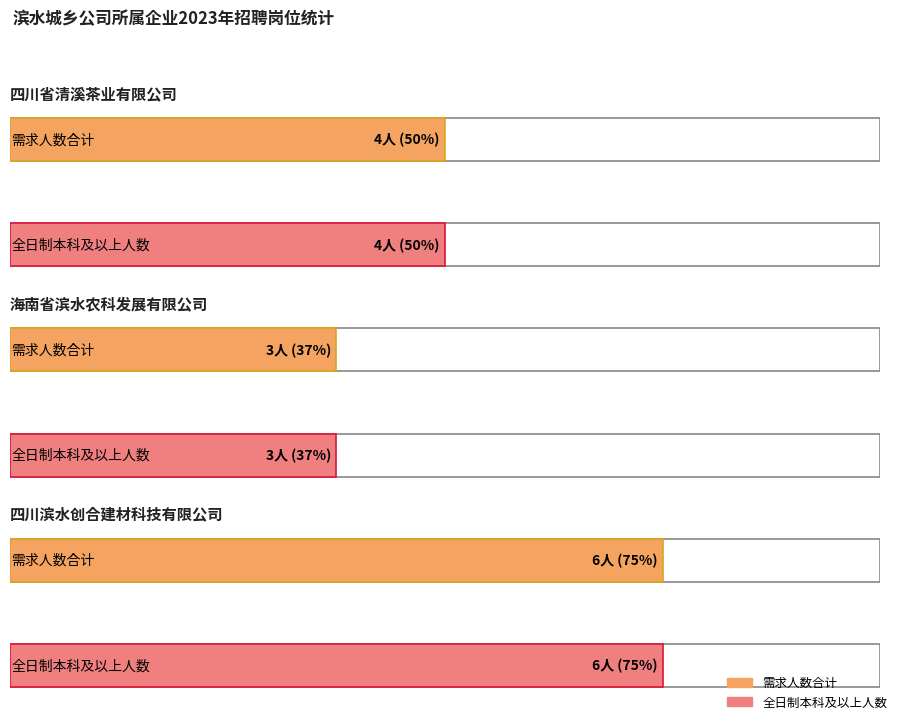

Is it true that 全日制本科及以上人数 equals 4 at 四川省清溪茶业有限公司?

True